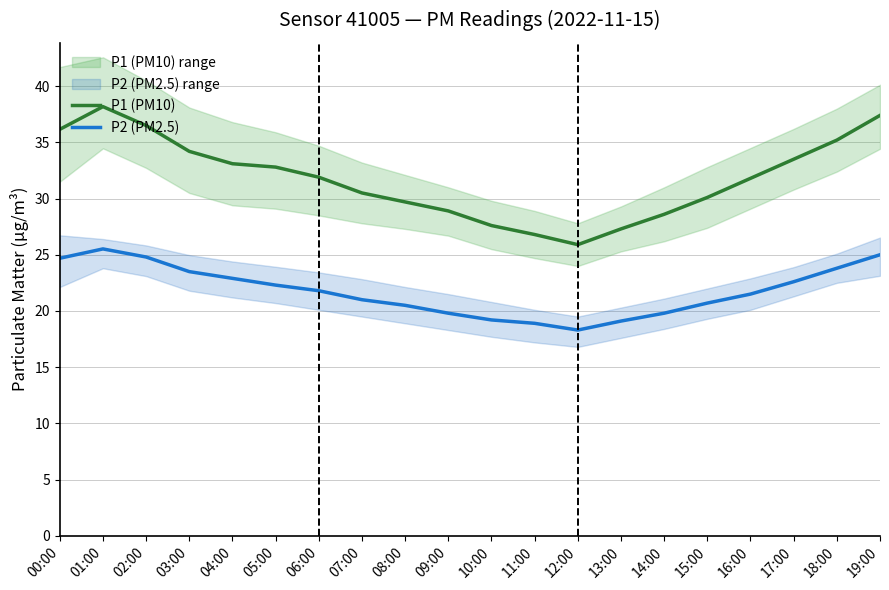

What is the label of the 15th point from the right?

05:00